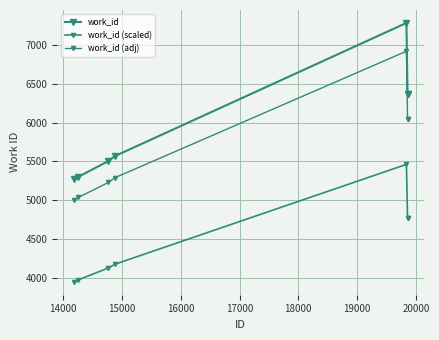

Does the chart have visible grid lines?

Yes